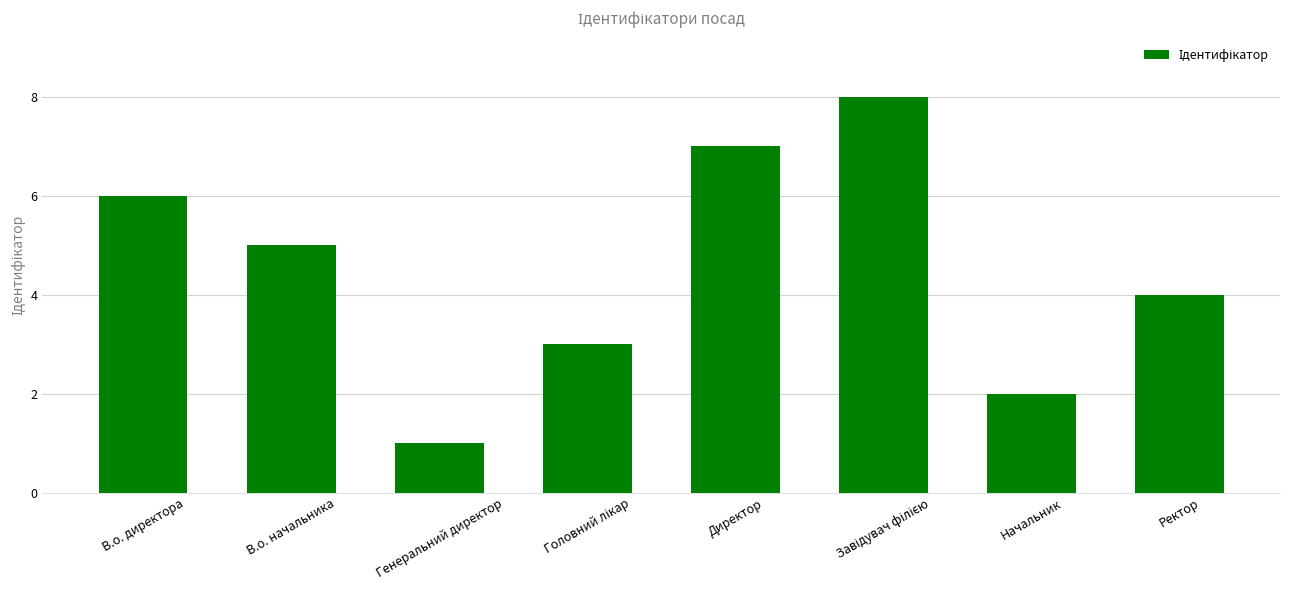

Count the values in the range 3 to 7.

5